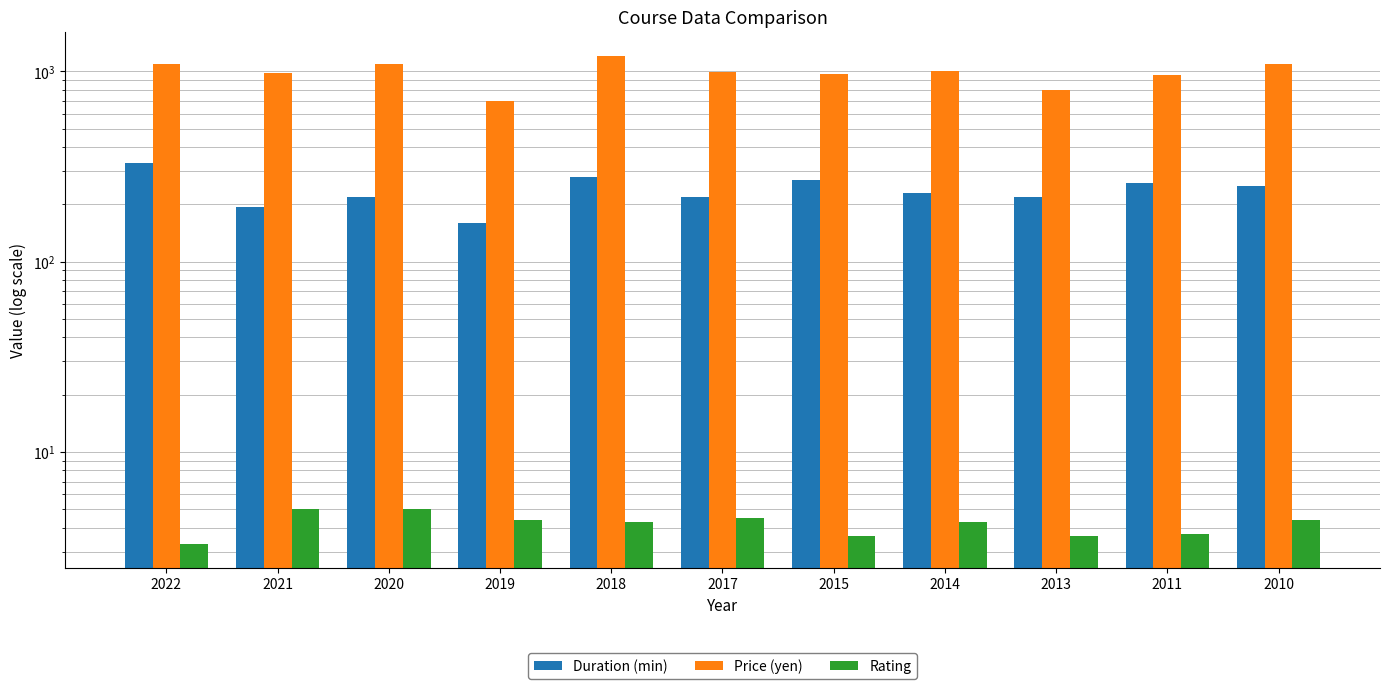

Are the bars horizontal?

No